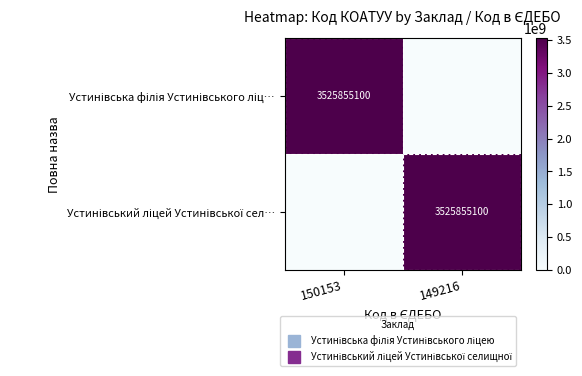

What is the difference between the Устинівська філія Устинівського ліц… values at 150153 and 149216?

3525855100